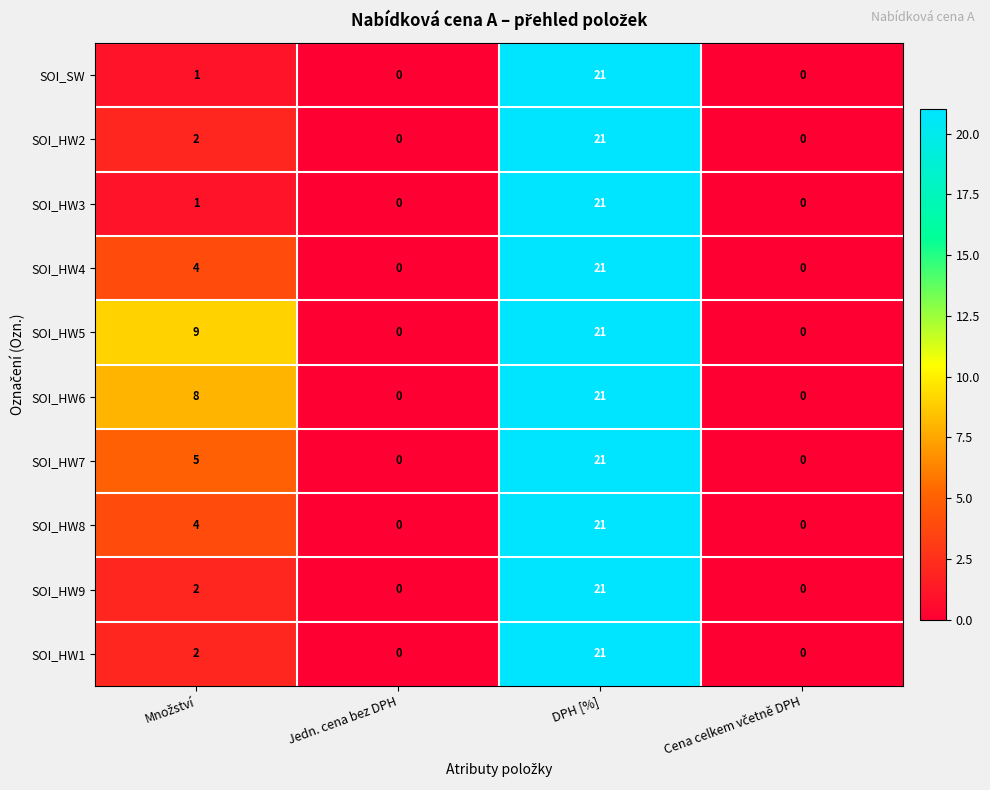

Which category has the highest value in the SOI_HW4 series?

DPH [%]